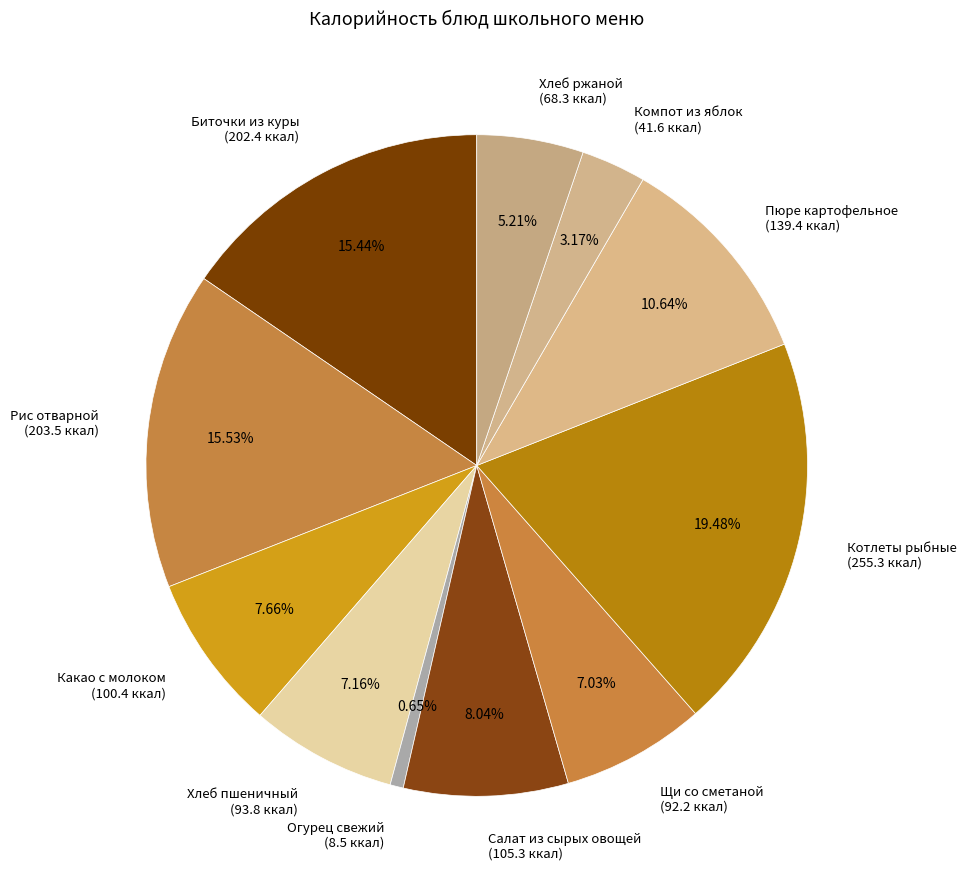

True or false: Рис отварной accounts for 28% of the total.

False